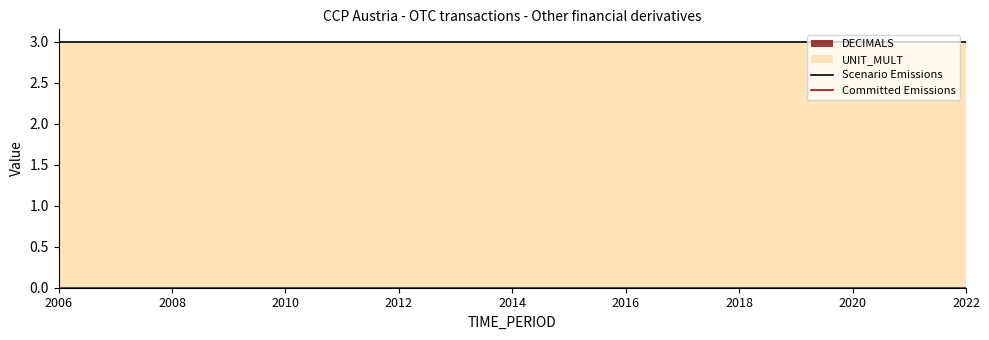

True or false: Scenario Emissions and Committed Emissions intersect in this chart.

False